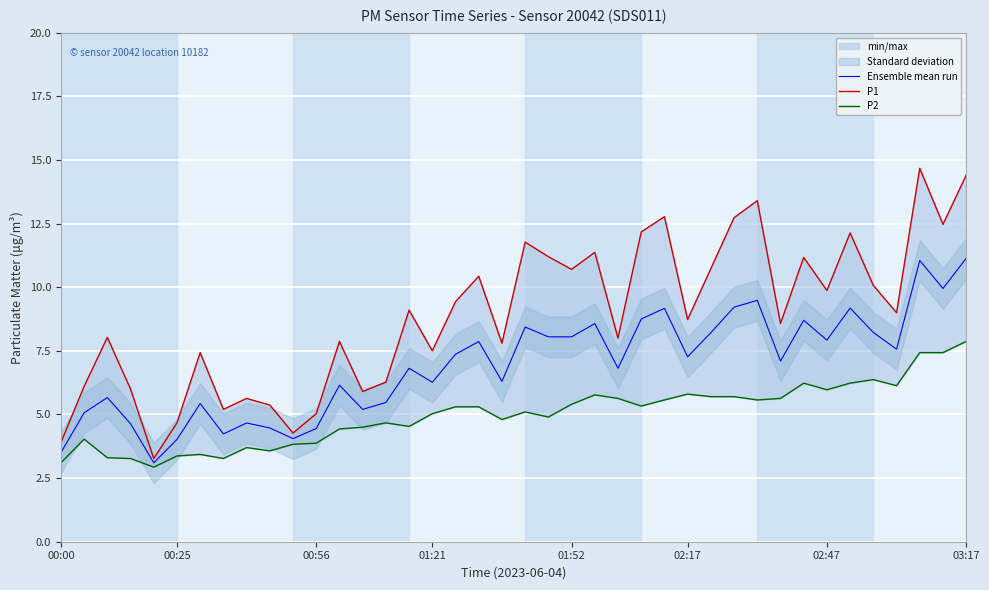

How many lines are shown in the chart?

3